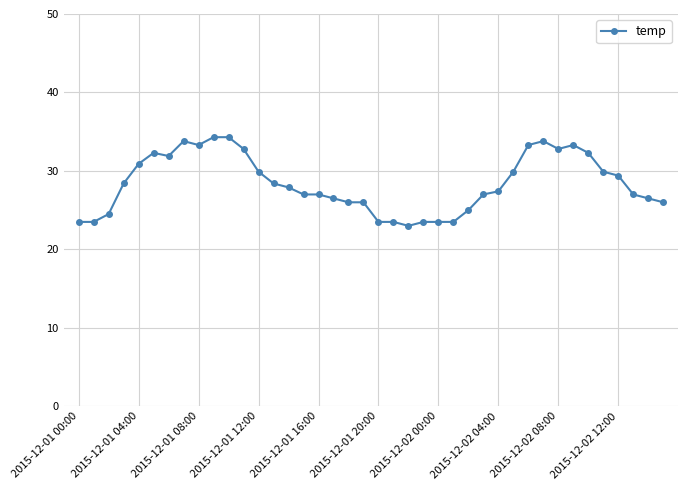

True or false: there are more than 0 points higher than both neighbors.

True